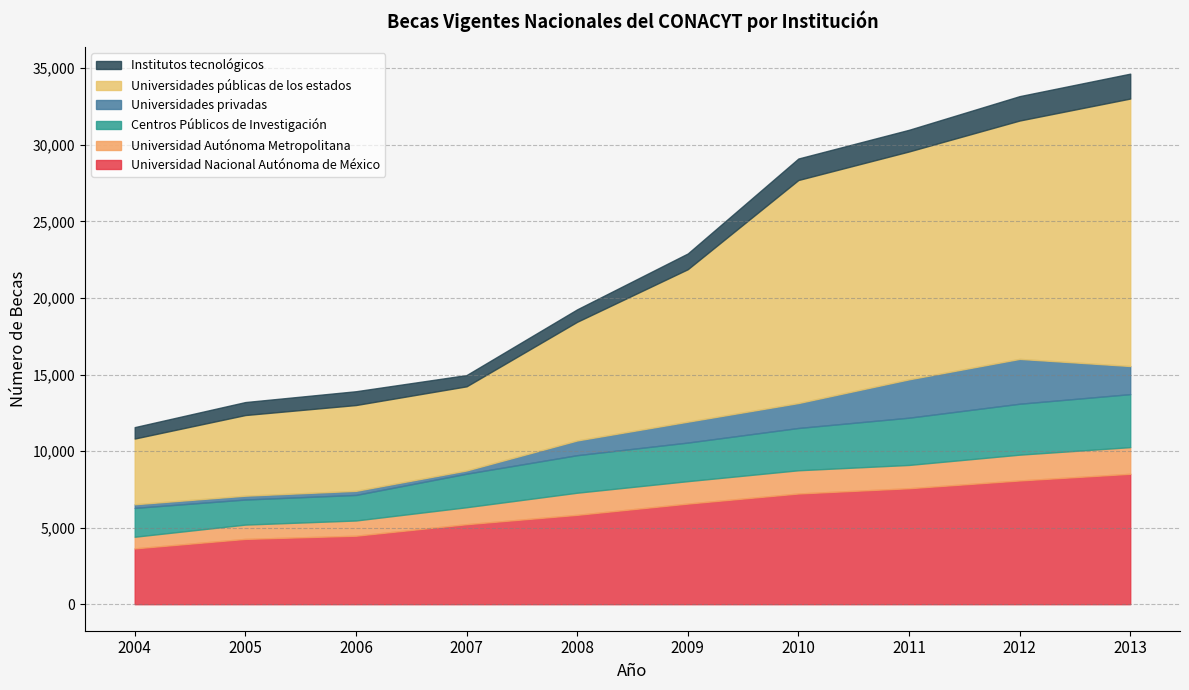

True or false: Universidades privadas and Universidades públicas de los estados intersect in this chart.

False